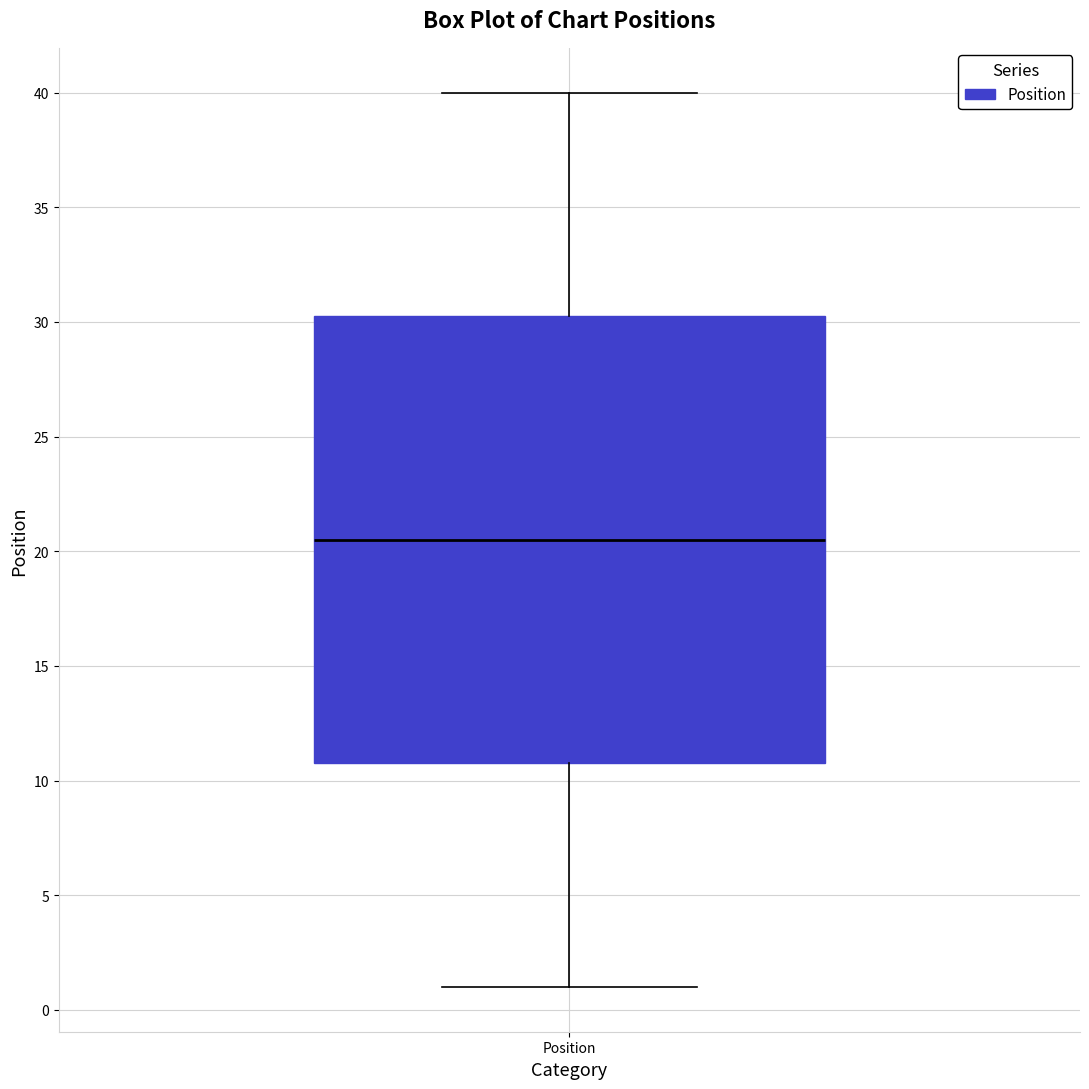

Where is the lower edge of the box for Position on the y-axis? The values are not printed on the chart, so give them approximately, as read against the axis.

11.0